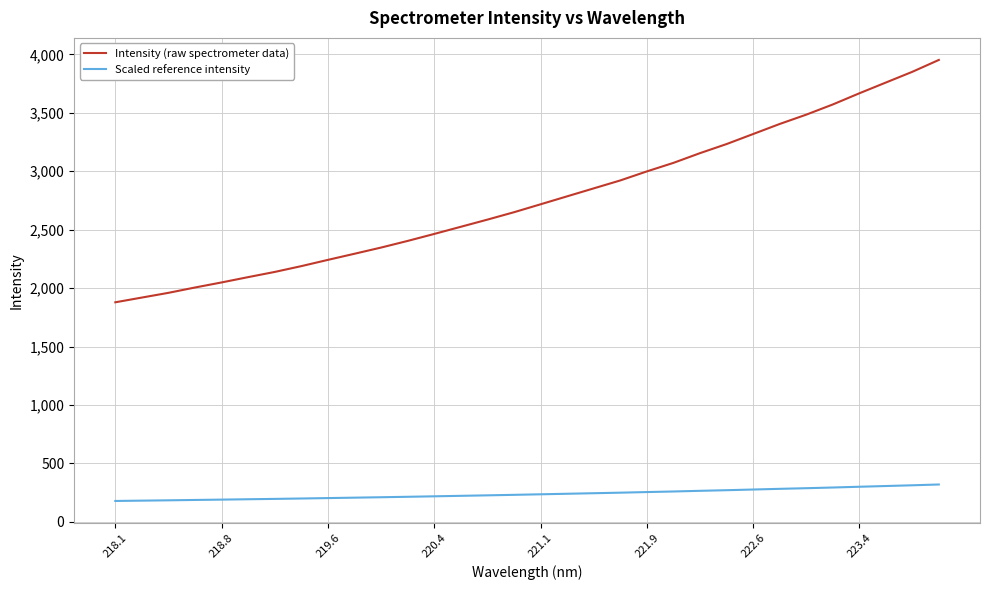

Rank the series by their average value, from highest to lowest.

Intensity (raw spectrometer data), Scaled reference intensity